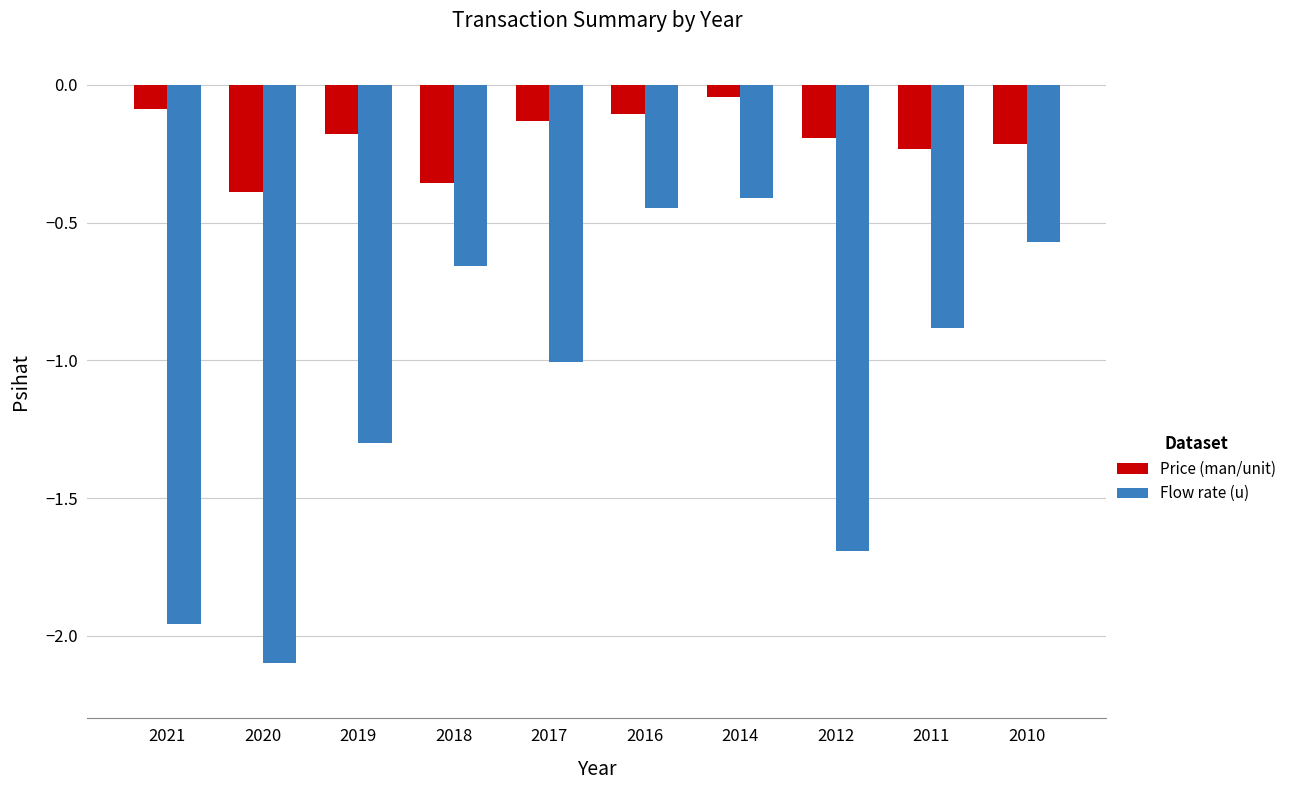

Are the bars grouped side by side (vs. stacked)?

Yes